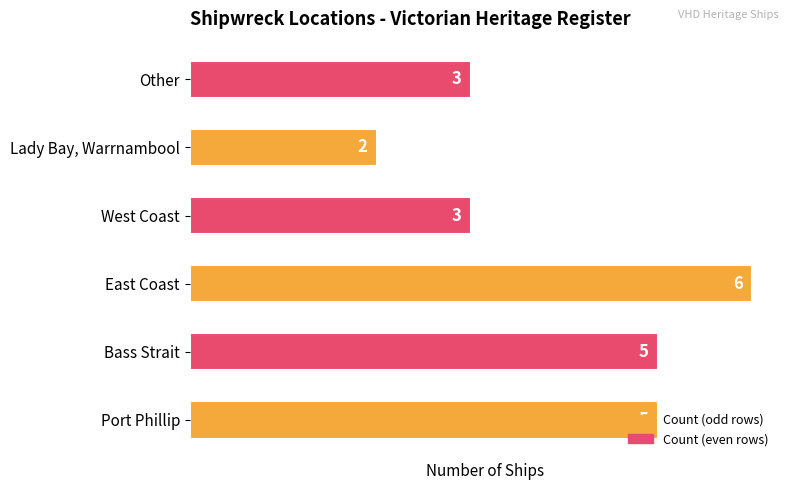

What is the ratio of the value at East Coast to the value at Port Phillip?

1.2